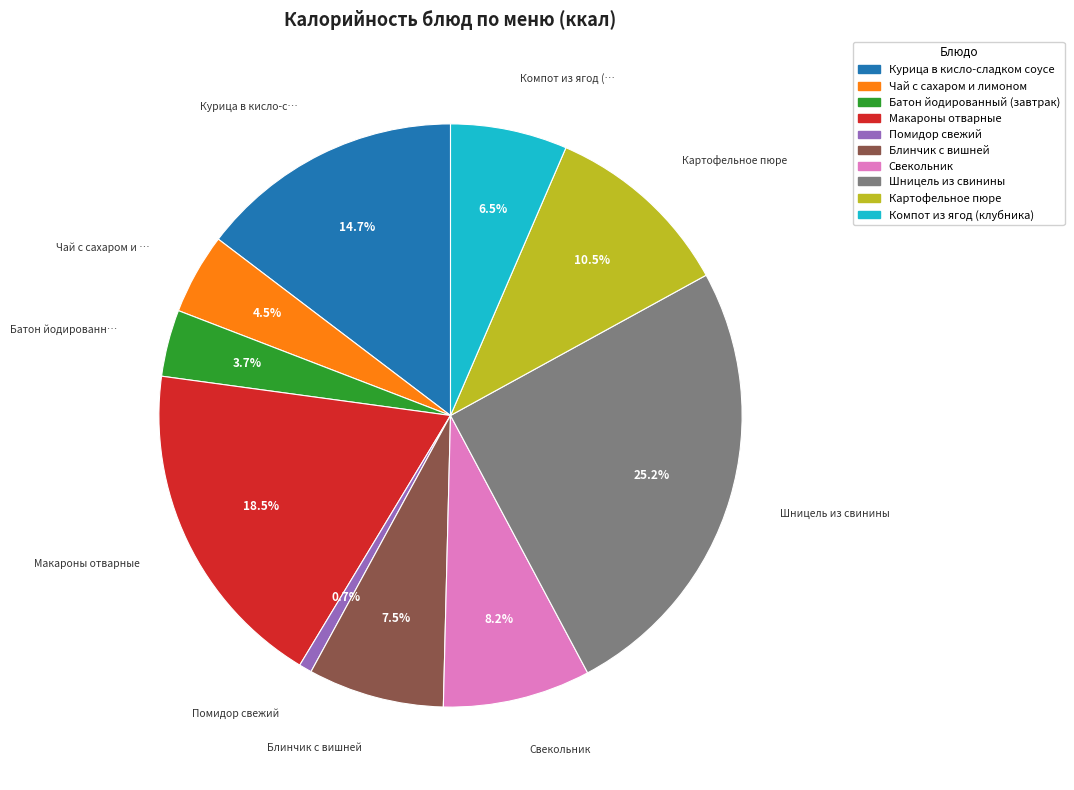

Between Картофельное пюре and Чай с сахаром и лимоном, which is larger?

Картофельное пюре